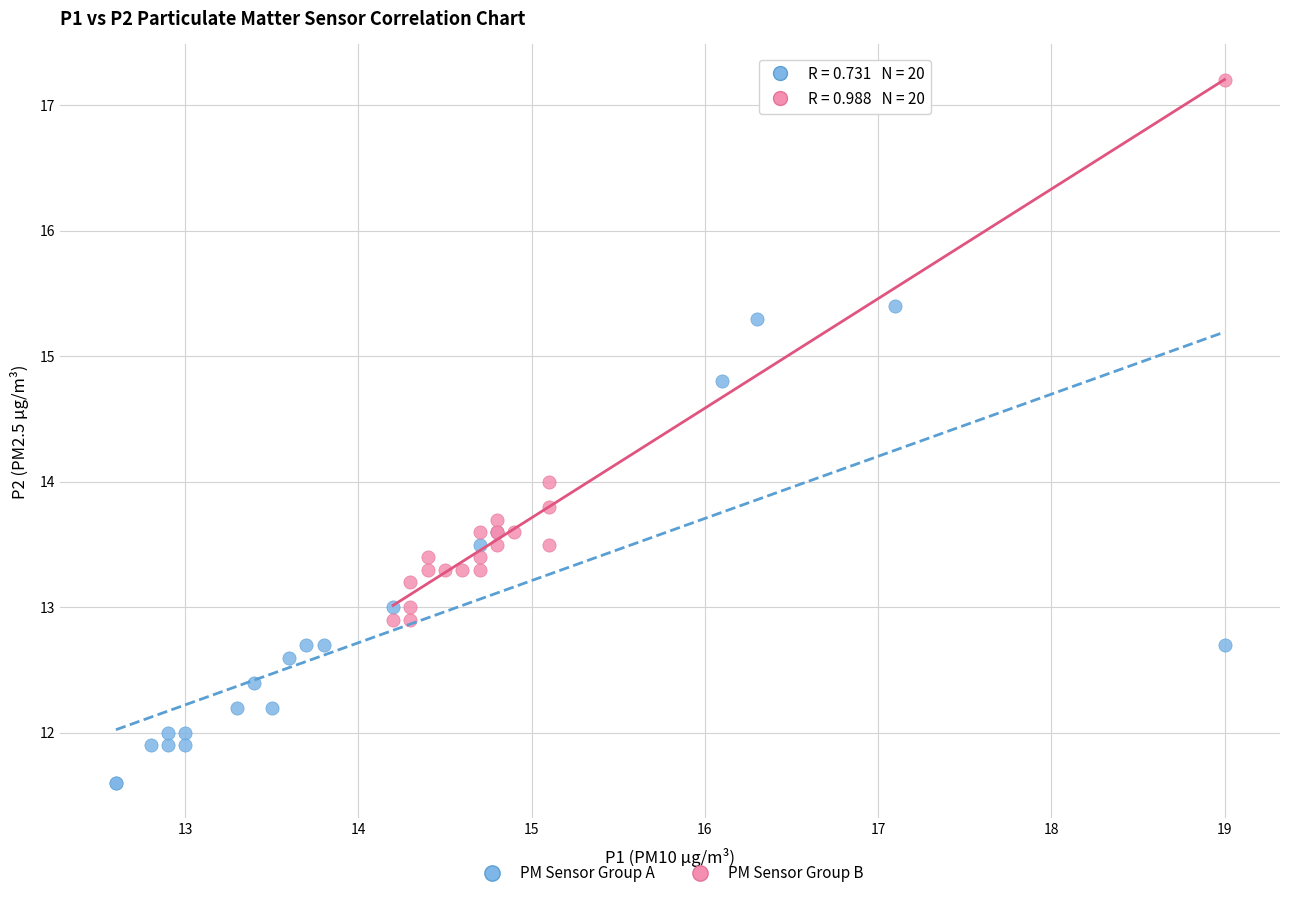

Which series contains the highest Y value?

PM Sensor Group B